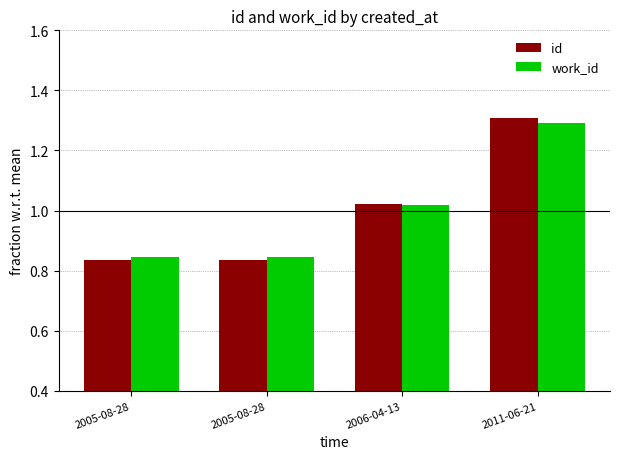

Does the chart contain any negative values?

No